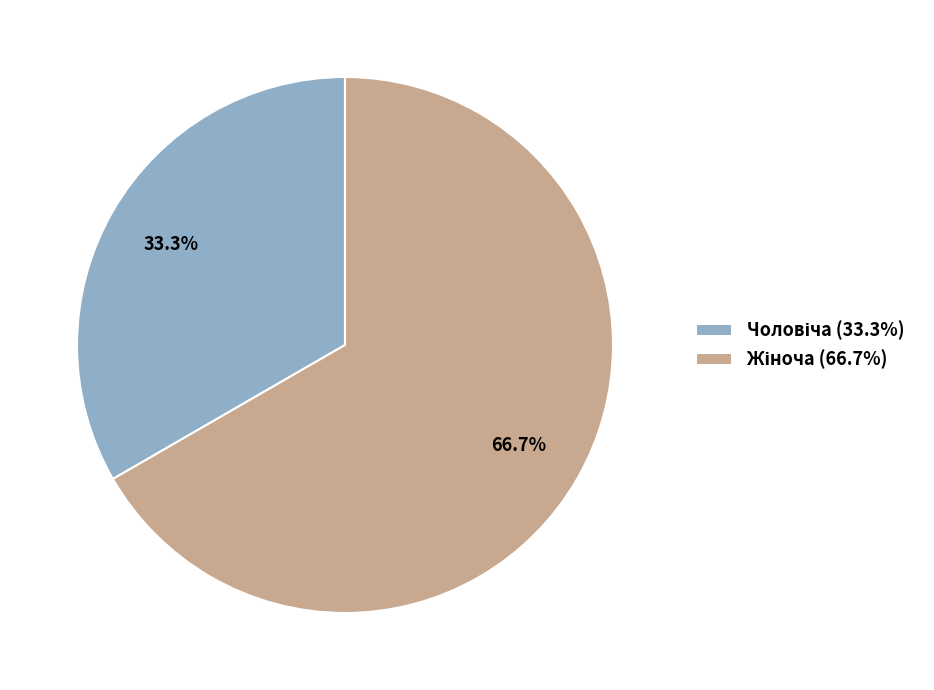

How many segments does this pie chart have?

2